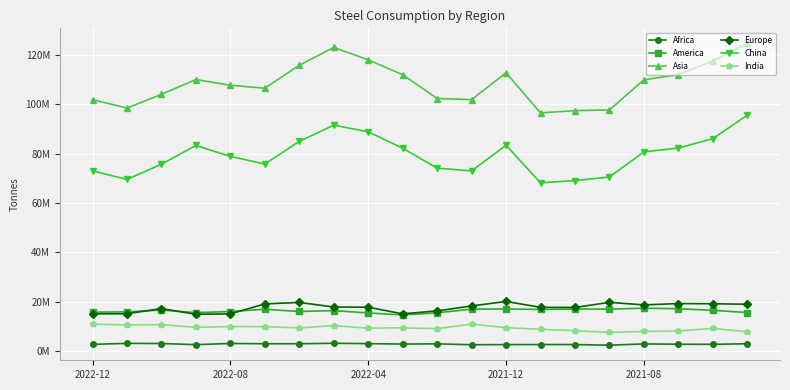

What are all the series names shown in the legend?

Africa, America, Asia, Europe, China, India